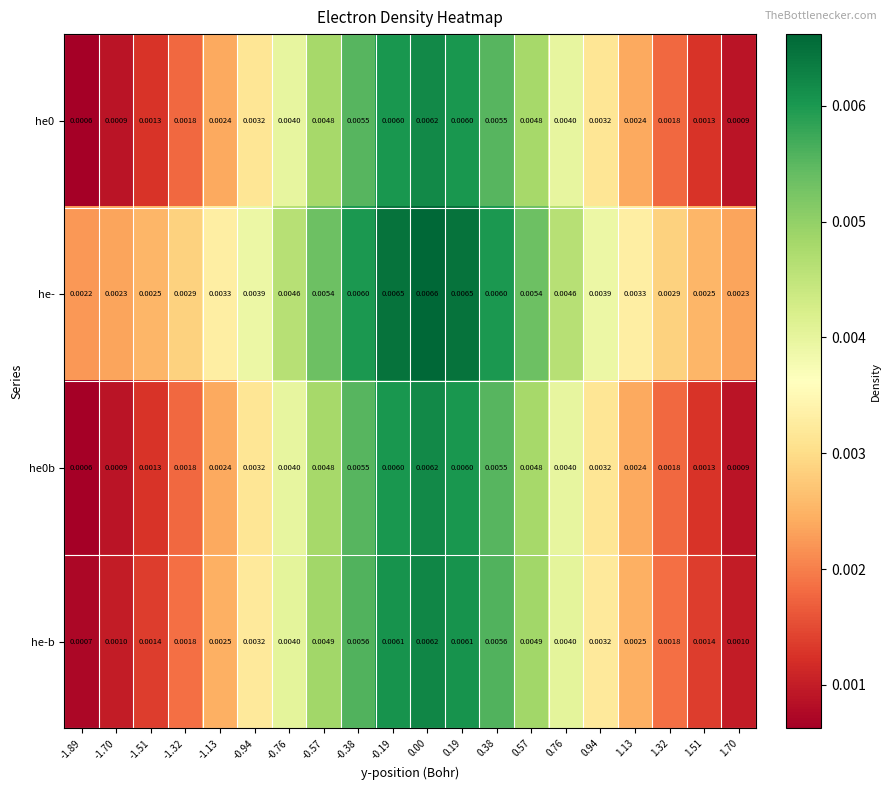

Which series has the largest total across all categories?

he-